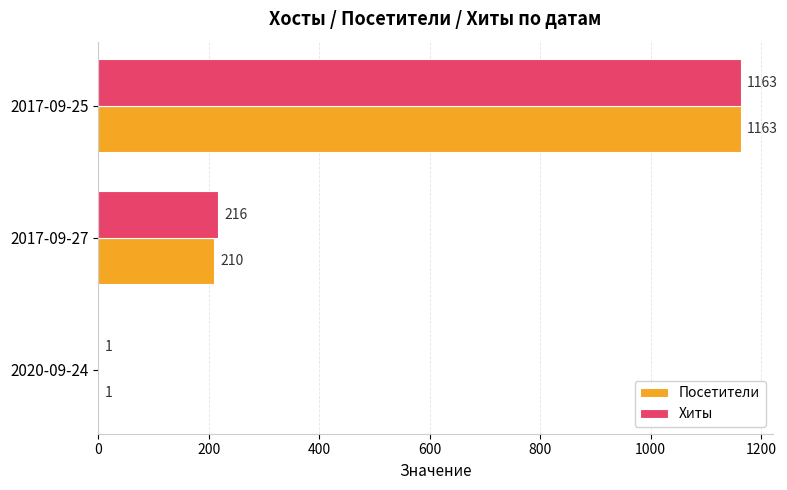

Where is Посетители nearest to the value 582?

2017-09-27